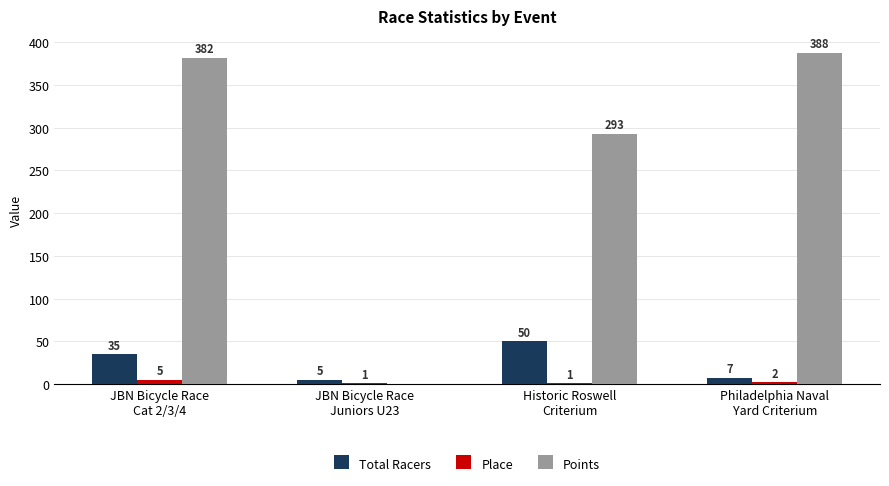

How many series are shown in this chart?

3